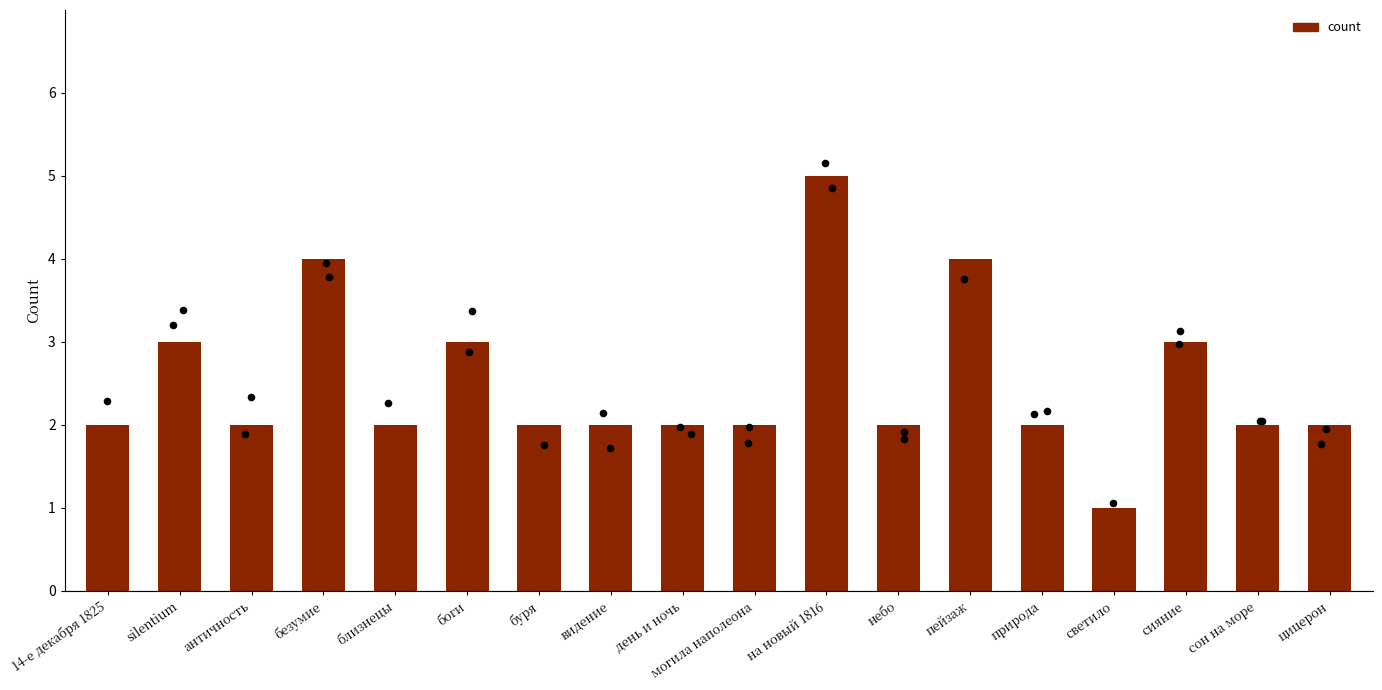

What is the ratio of the value at светило to the value at небо?

0.5